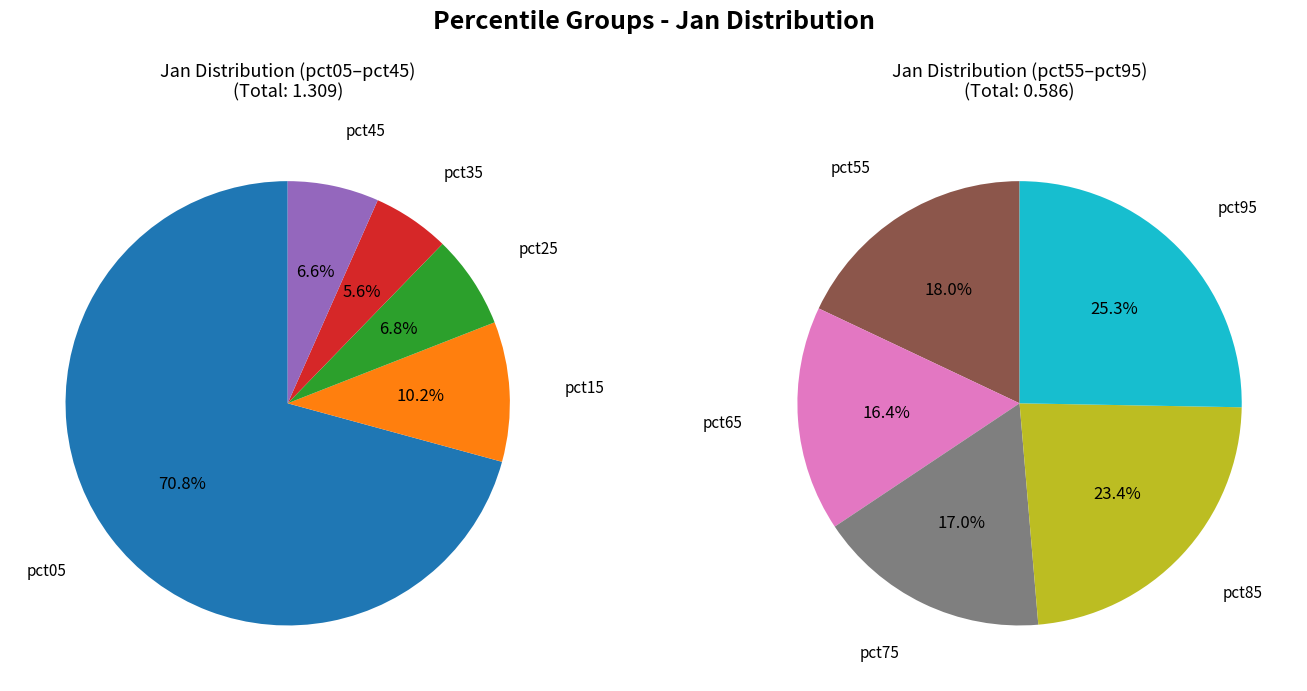

Is it true that 8 is 1% of the pie?

False